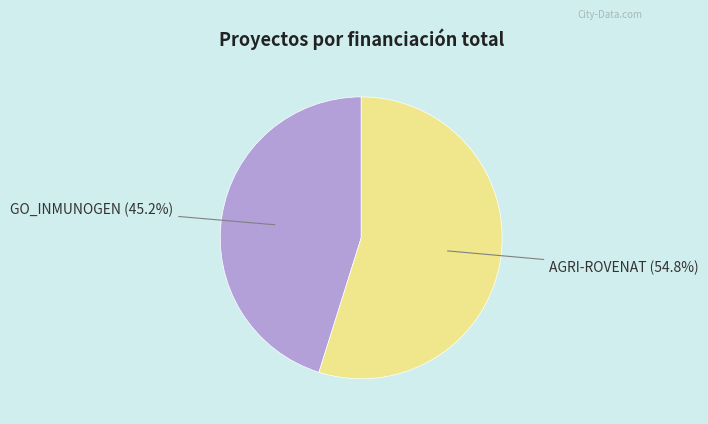

Is there a majority slice in this chart?

Yes